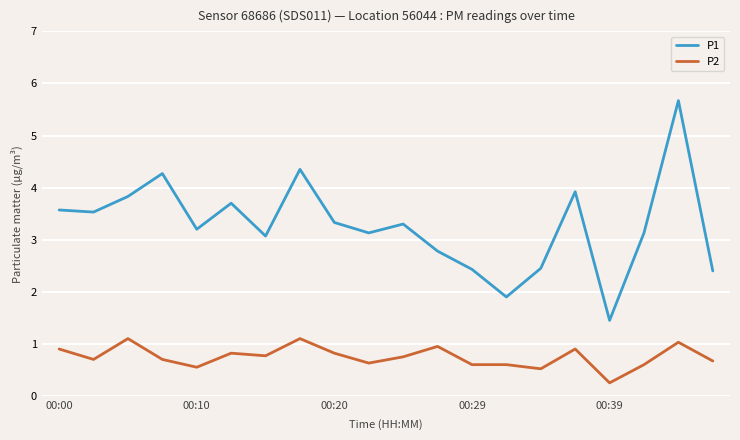

True or false: P2 and P1 cross at least once.

False